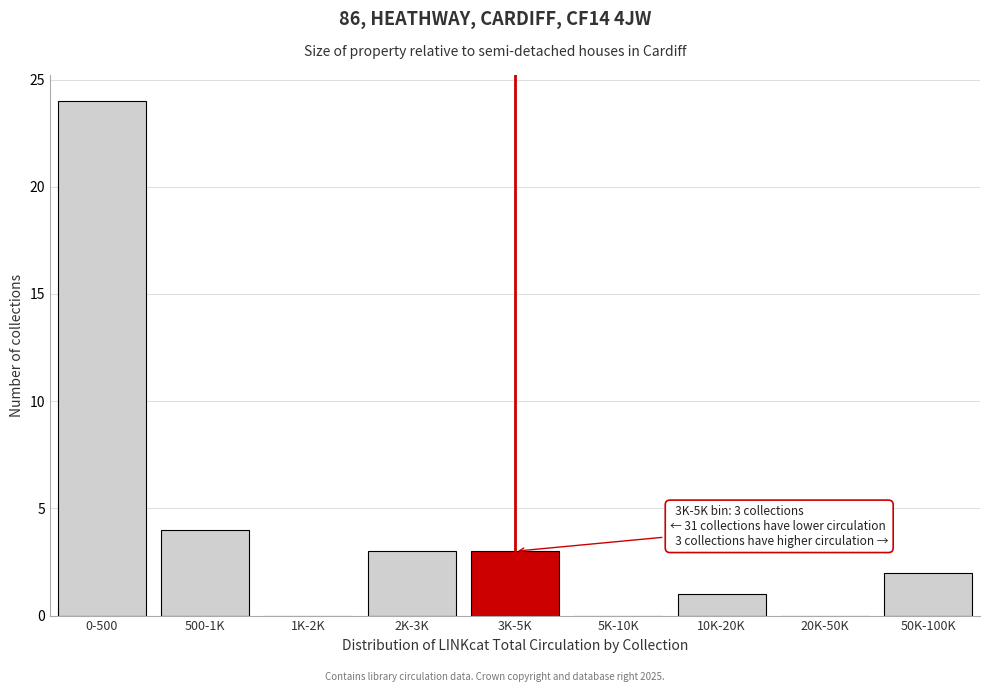

Reading left to right, list all the values displayed in this chart.

0-500=24	500-1K=4	1K-2K=0	2K-3K=3	3K-5K=3	5K-10K=0	10K-20K=1	20K-50K=0	50K-100K=2